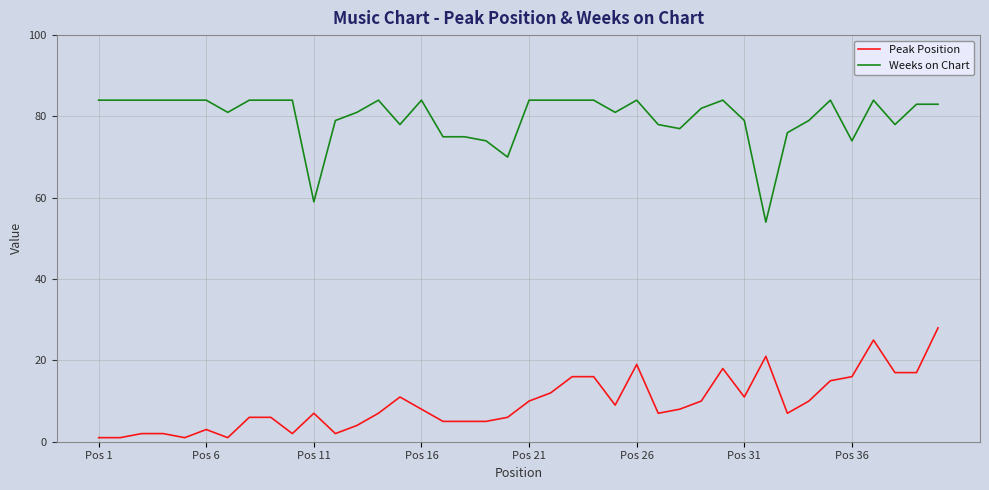

True or false: Weeks on Chart and Peak Position cross at least once.

False